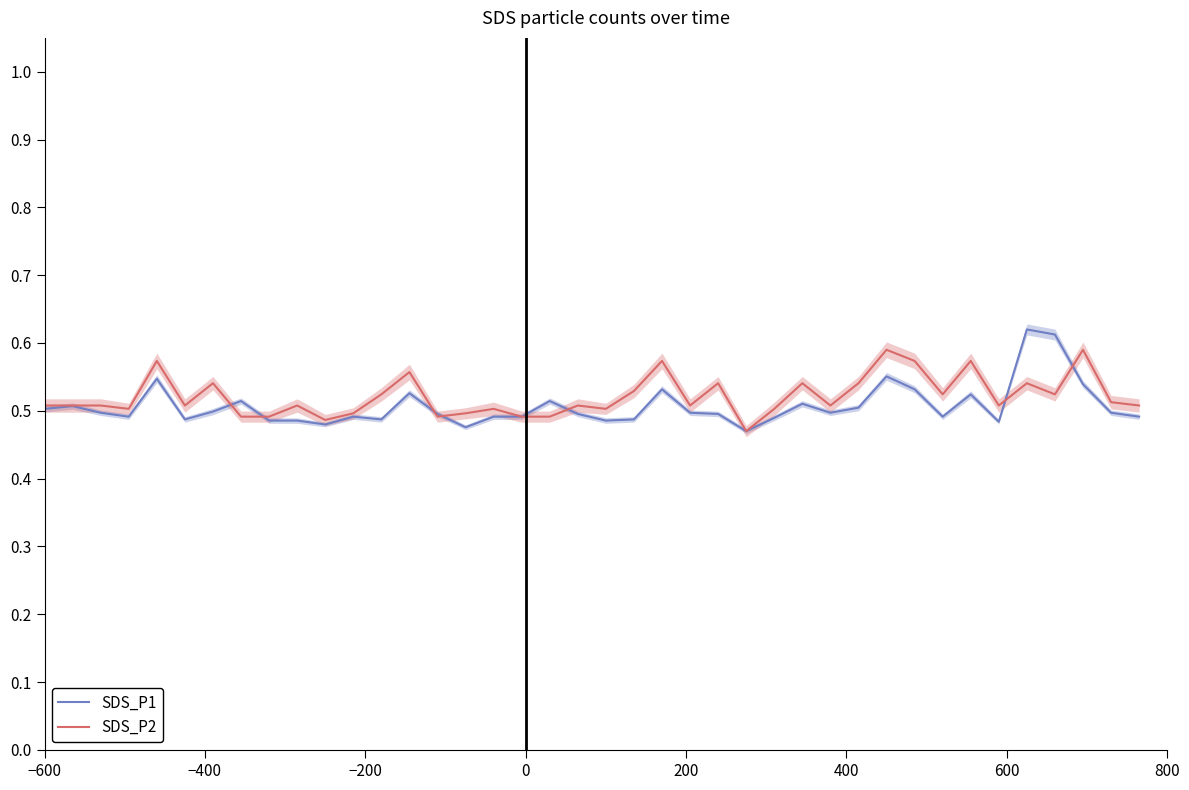

Is this an area chart (filled region under the line)?

No